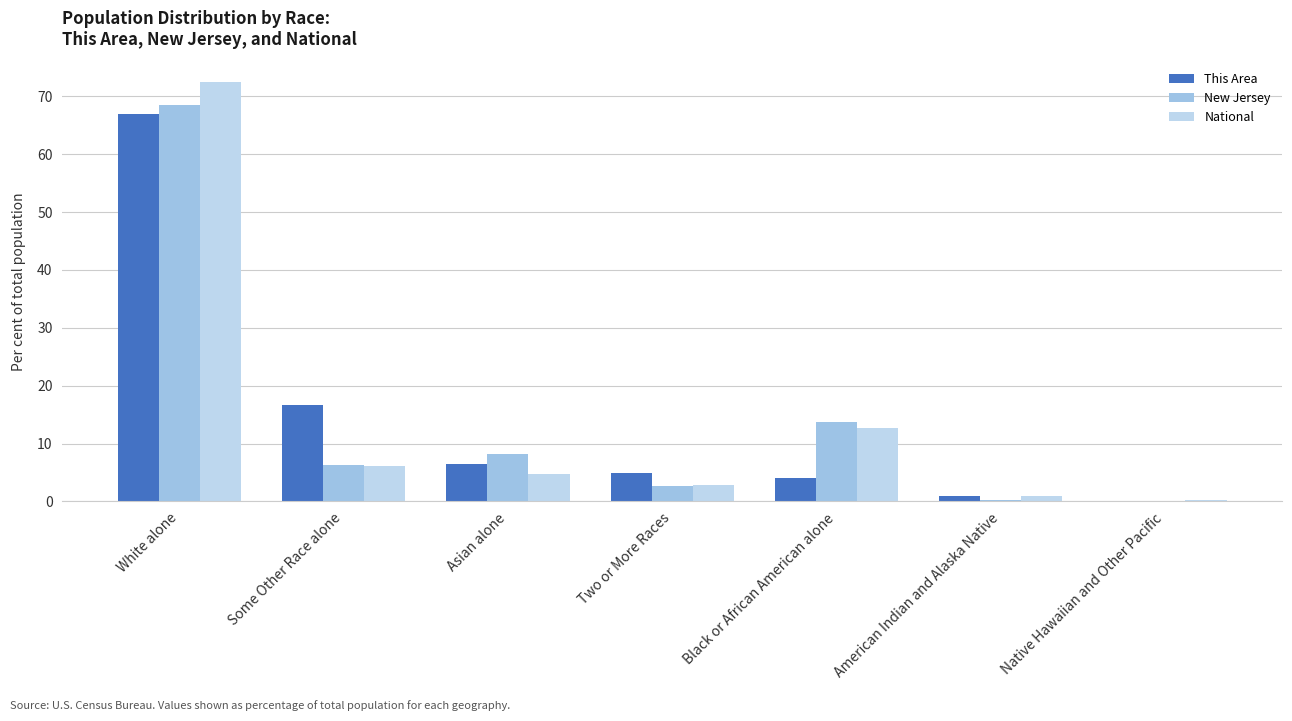

What is the difference between the highest and lowest values at American Indian and Alaska Native?

0.6